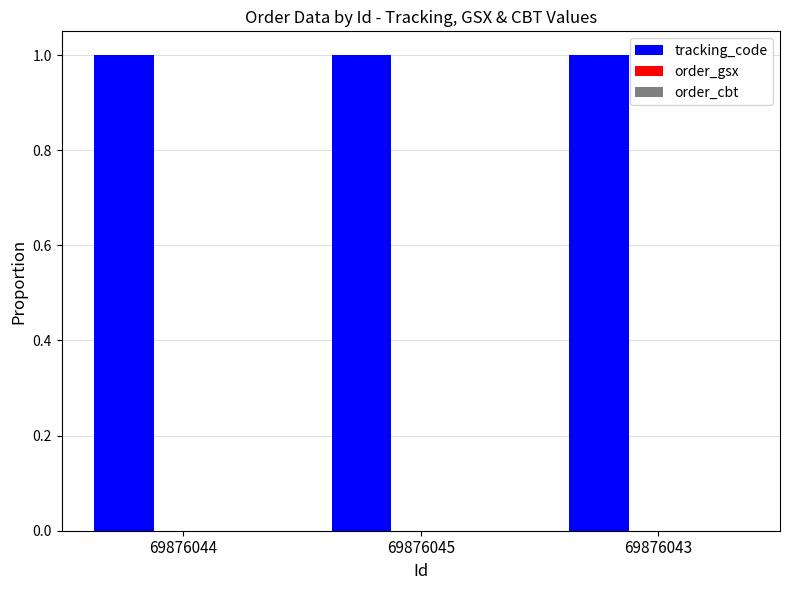

What is the sum of all tracking_code values?

3.0